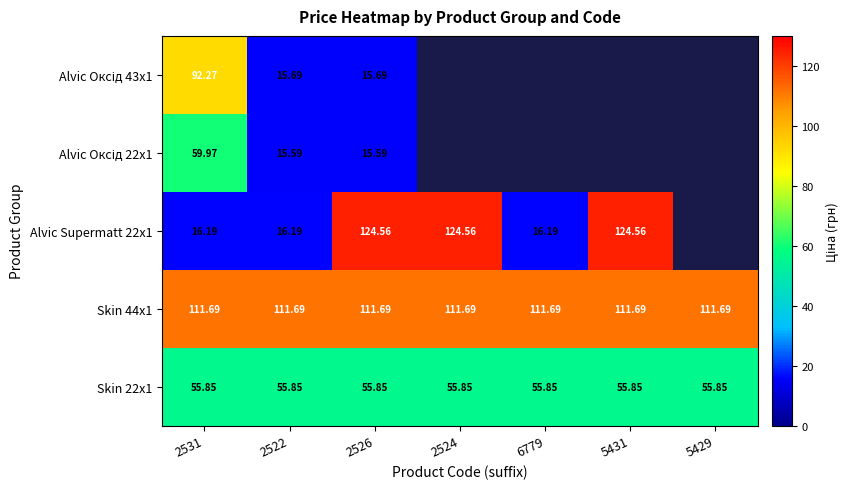

Is the value of Alvic Supermatt 22x1 at 6779 greater than the value of Skin 22x1 at 2526?

No